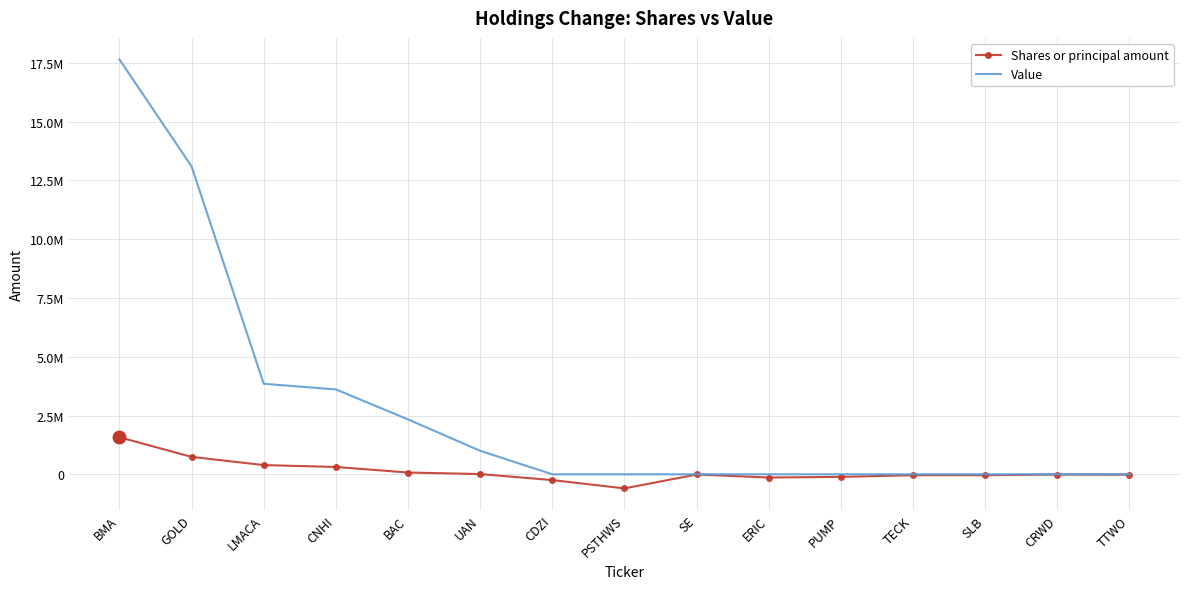

At SE, list the series in order from smallest to largest.

Shares or principal amount, Value